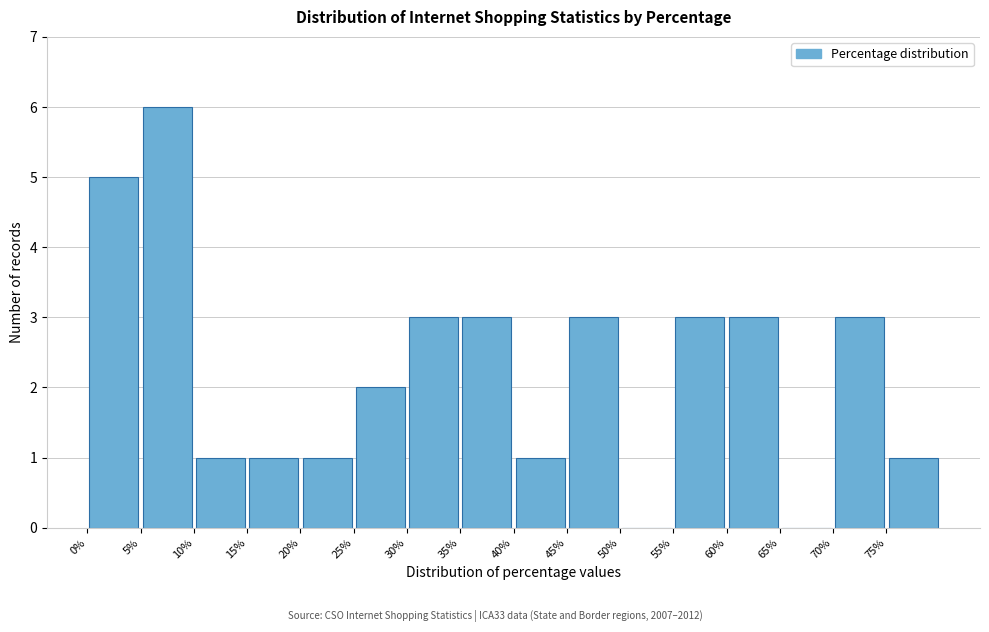

Reading left to right, transcribe this chart: for each bar, give the range it covers on the x-axis and its height. The values are not printed on the chart, so give them approximately, as read against the axis.

0 to 5: 5
5 to 10: 6
10 to 15: 1
15 to 20: 1
20 to 25: 1
25 to 30: 2
30 to 35: 3
35 to 40: 3
40 to 45: 1
45 to 50: 3
50 to 55: 0
55 to 60: 3
60 to 65: 3
65 to 70: 0
70 to 75: 3
75 to 80: 1